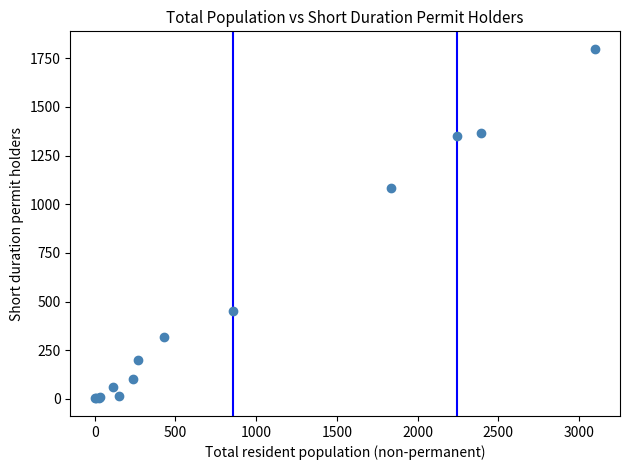

What Y value in the scatter plot is closest to 900?

1085